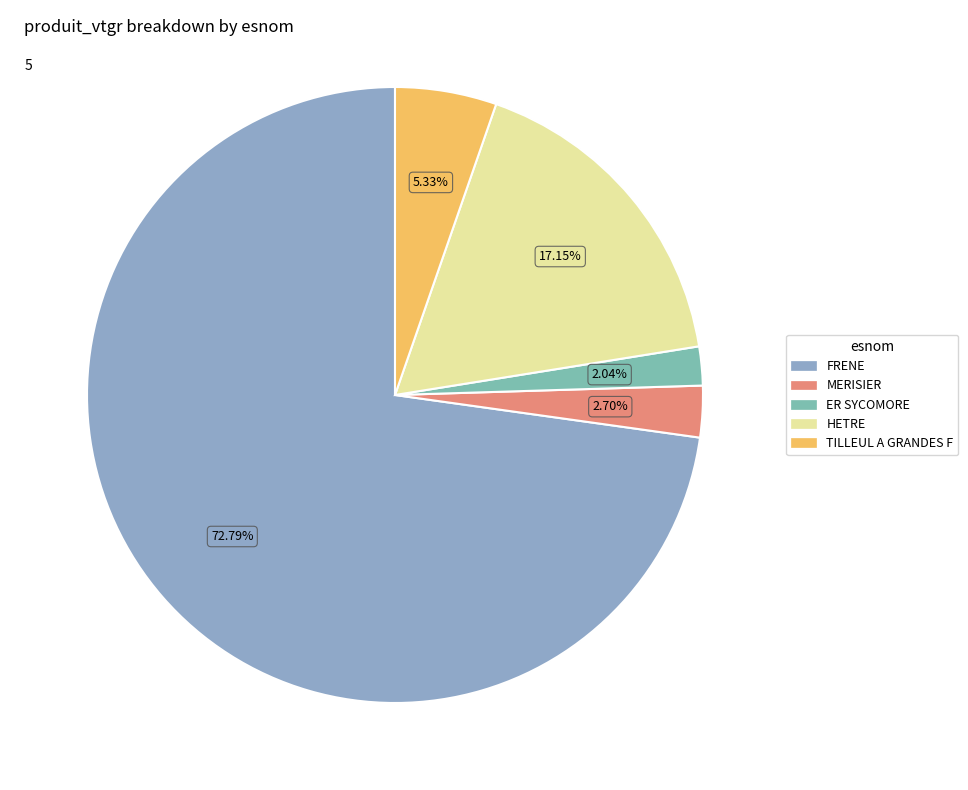

To the nearest percent, what percentage of the pie is FRENE?

73%